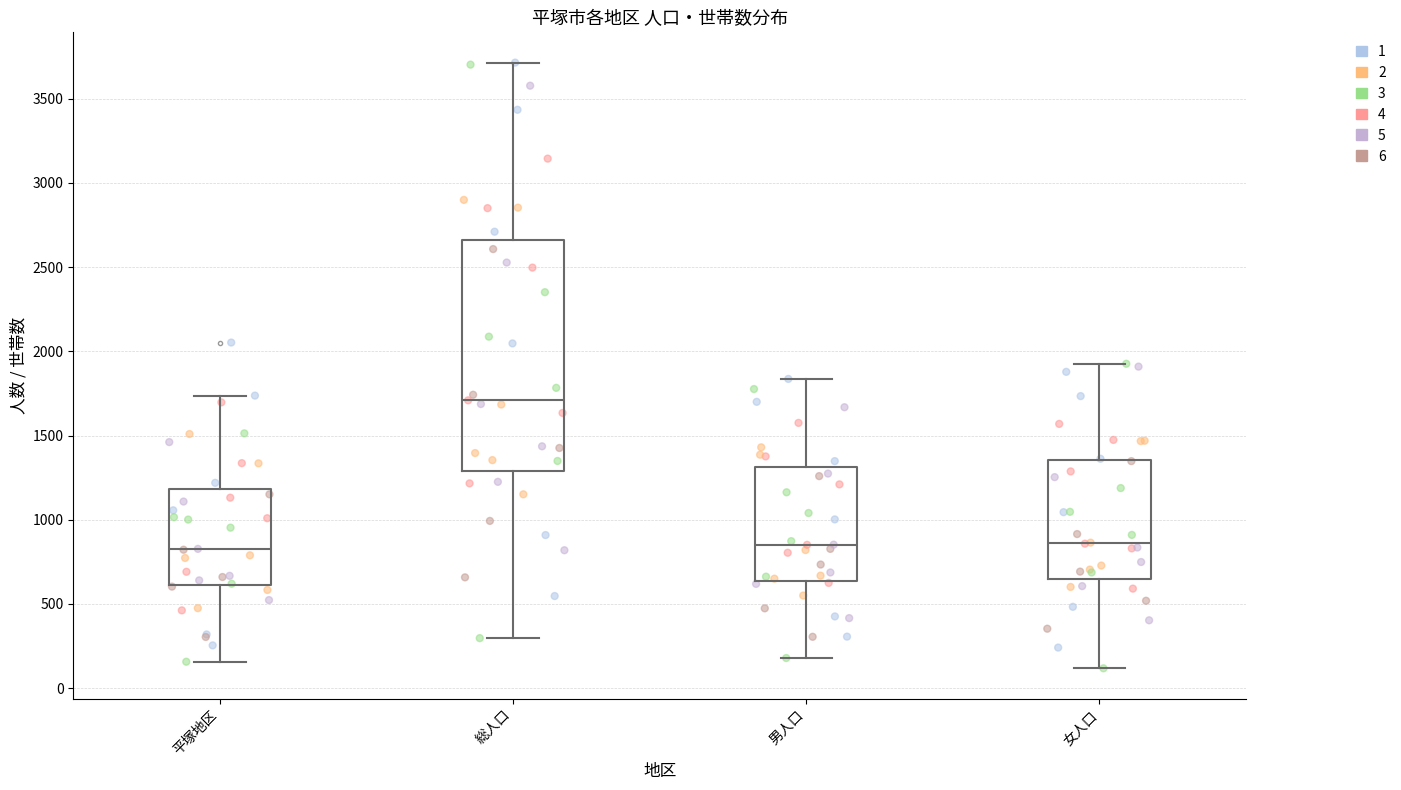

Where does the median line of the box for 男人口 sit on the y-axis? The values are not printed on the chart, so give them approximately, as read against the axis.

850